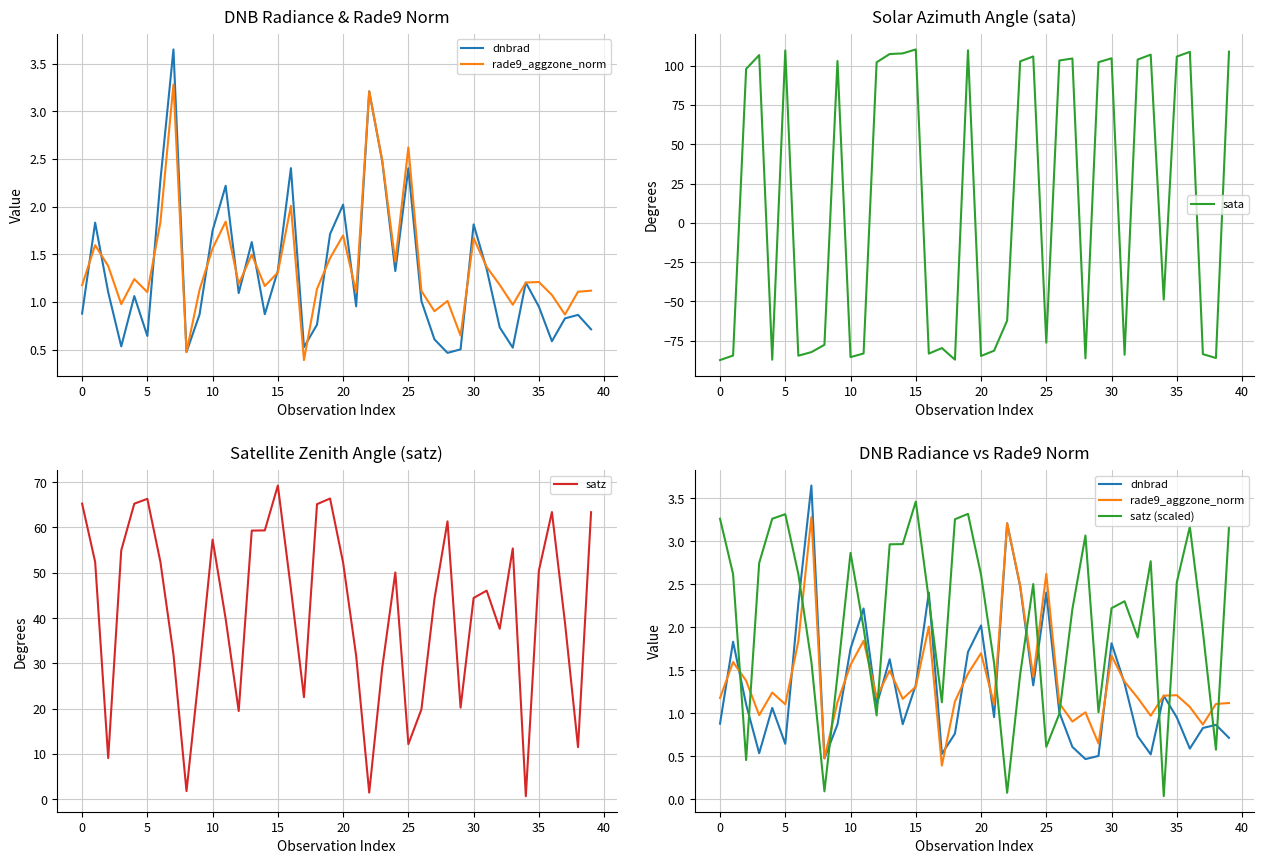

What is the maximum value for sata?

110.3